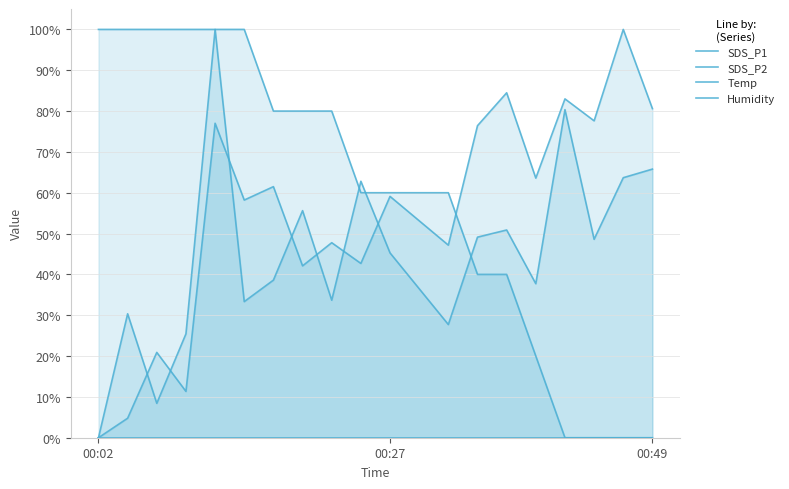

True or false: SDS_P1 and Humidity intersect in this chart.

False